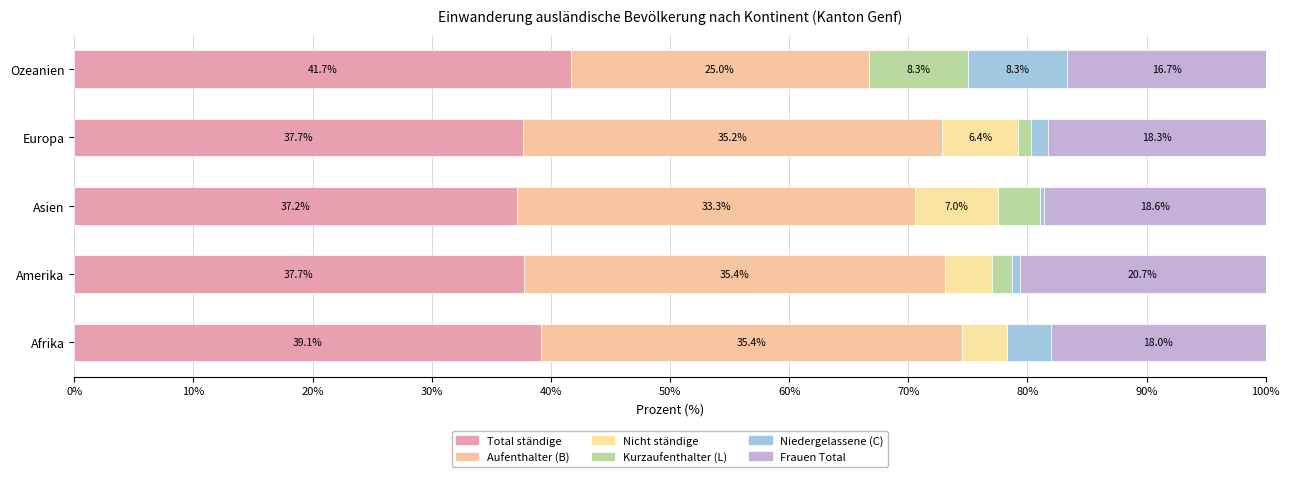

Count the number of categories in the chart.

5